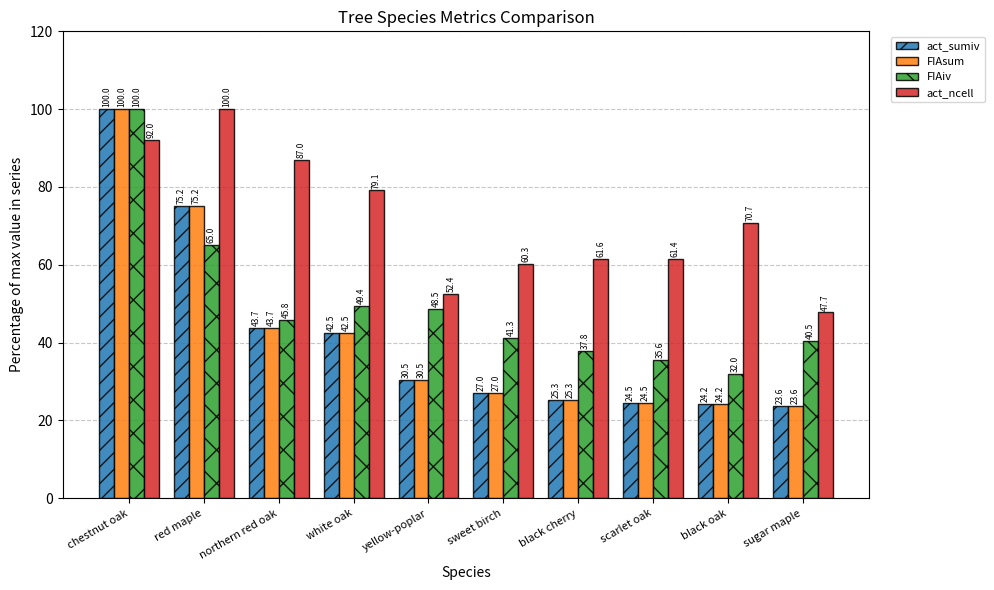

Which series changed the most between red maple and sugar maple?

act_ncell